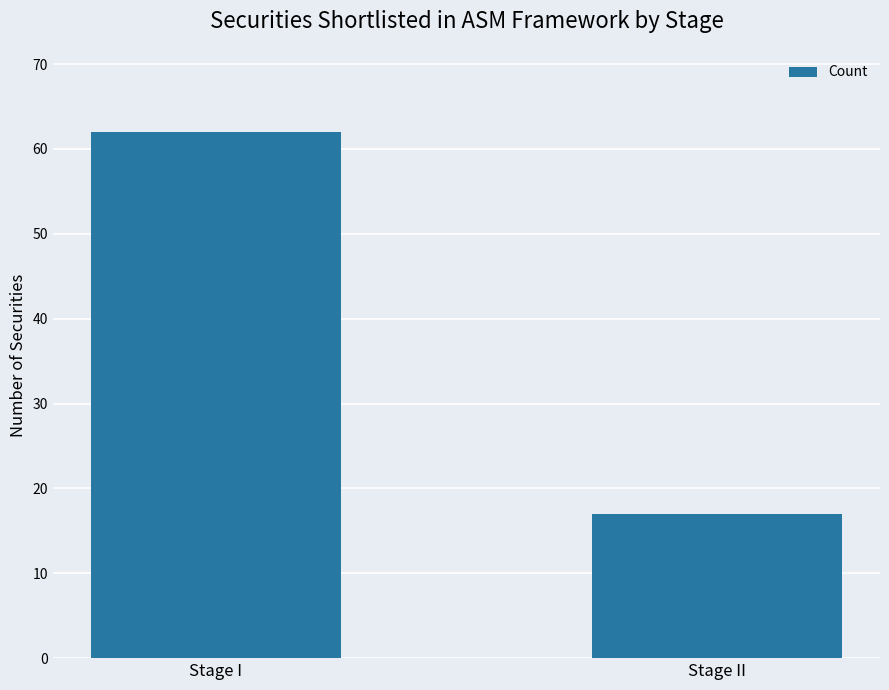

Reading right to left, transcribe all the data shown in this chart.

17	62